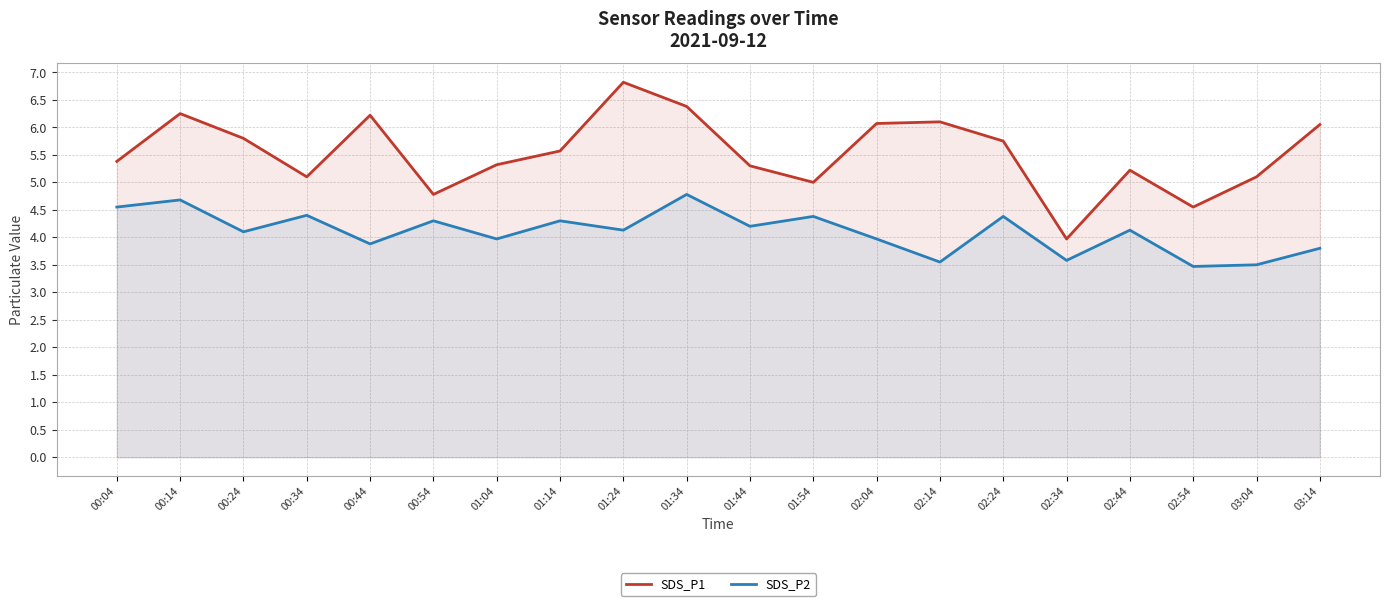

Where is SDS_P1 nearest to the value 5?

01:54